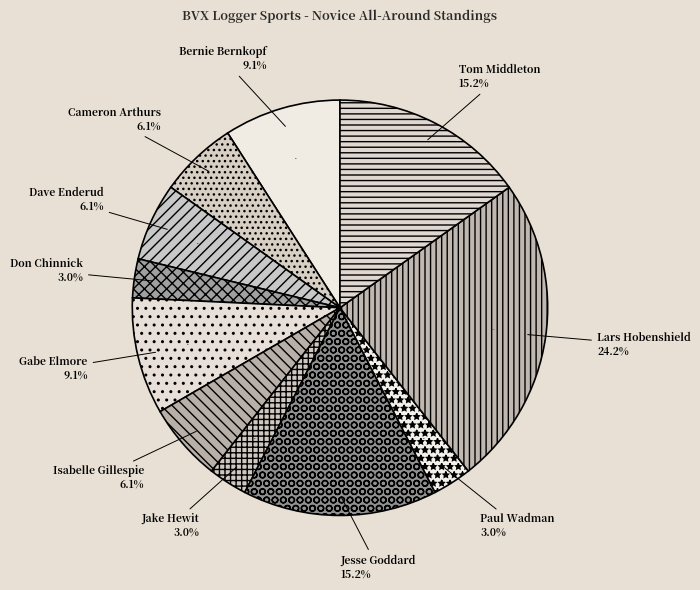

To the nearest percent, what portion does Isabelle Gillespie represent?

6%